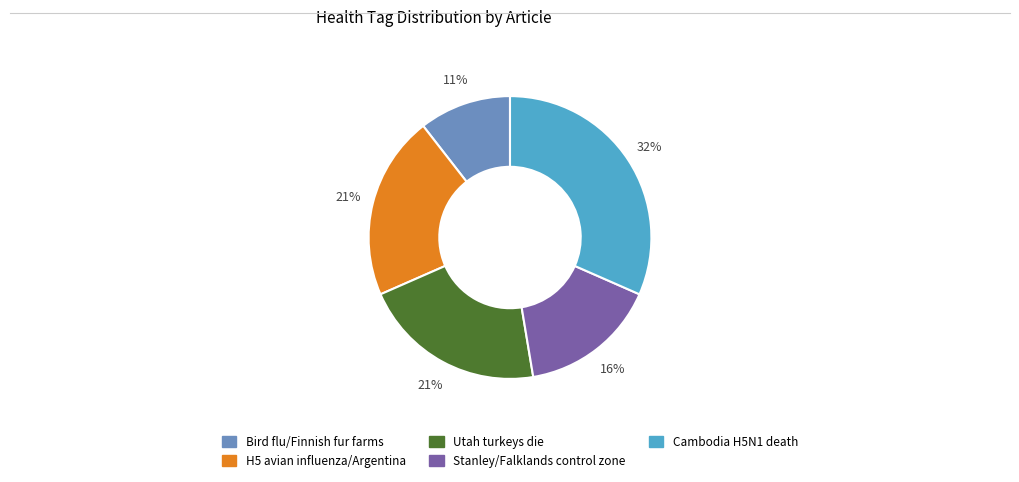

To the nearest percent, what is the average slice percentage?

20%